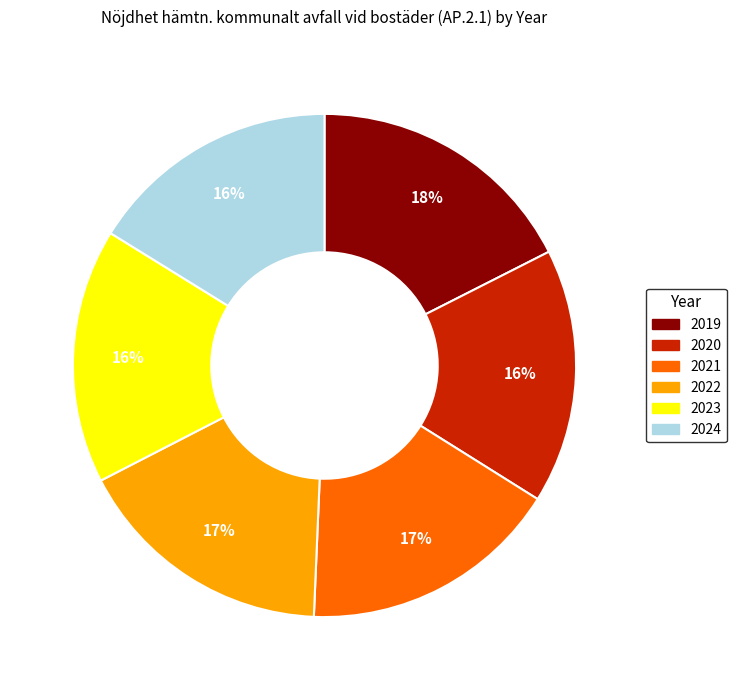

The 2023 slice represents 16% of the pie. True or false?

True